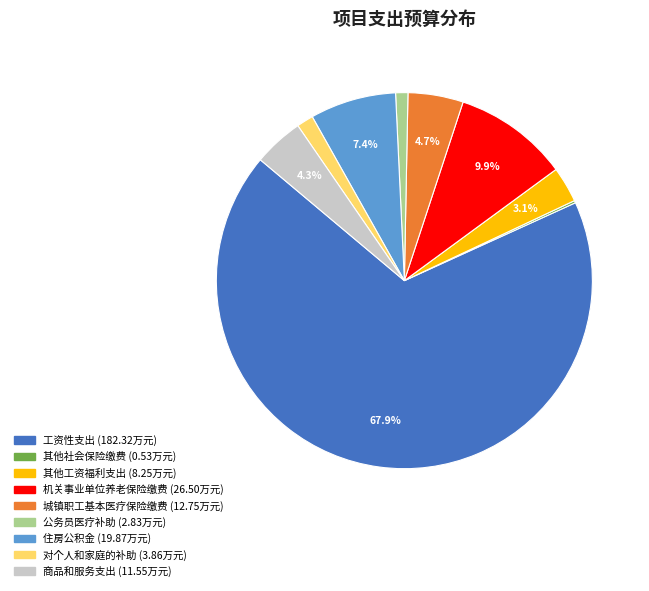

The 其他工资福利支出 slice represents 3% of the pie. True or false?

True